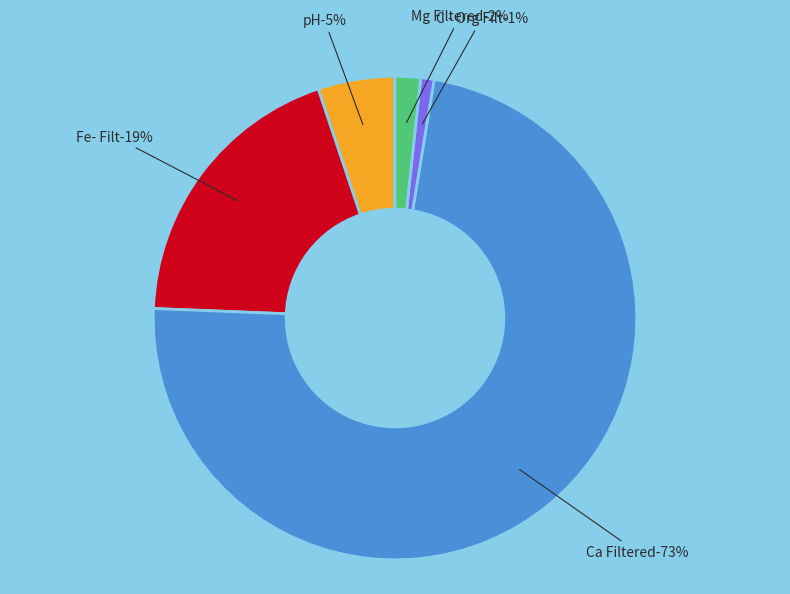

Rank the categories by value from lowest to highest.

C - Org Filt, Mg Filtered, pH, Fe- Filt, Ca Filtered